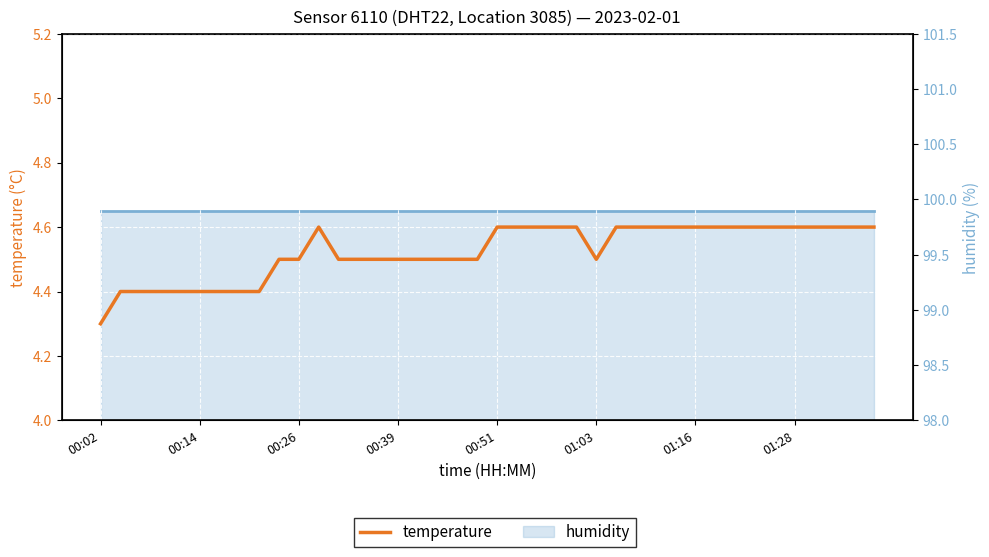

Between 11 and 35, which series saw the biggest shift?

temperature